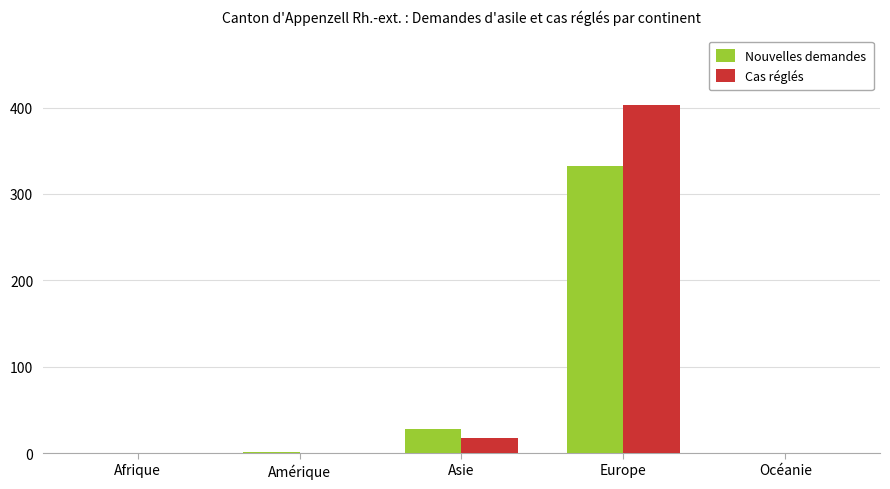

What is the maximum value shown in the chart?

403